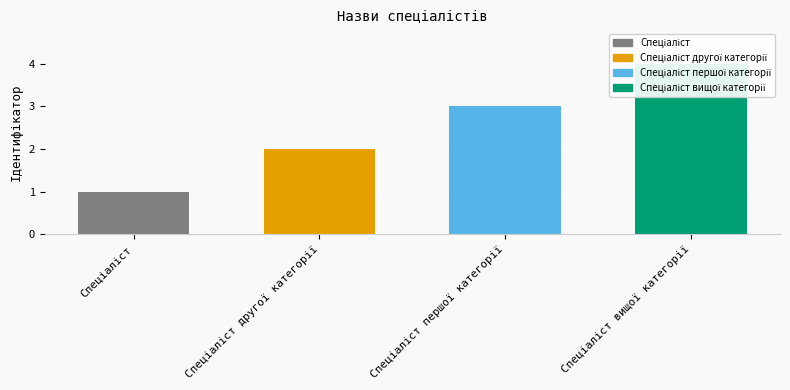

Is it true that the value at Спеціаліст першої категорії is 3?

True